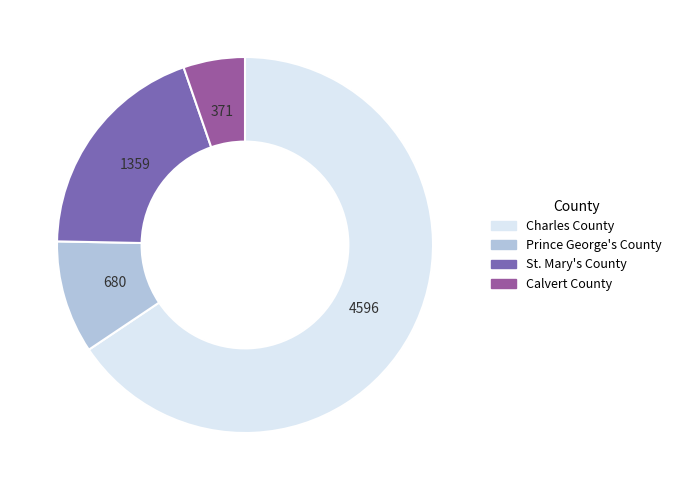

Is the sum of Charles County and Calvert County greater than half?

Yes